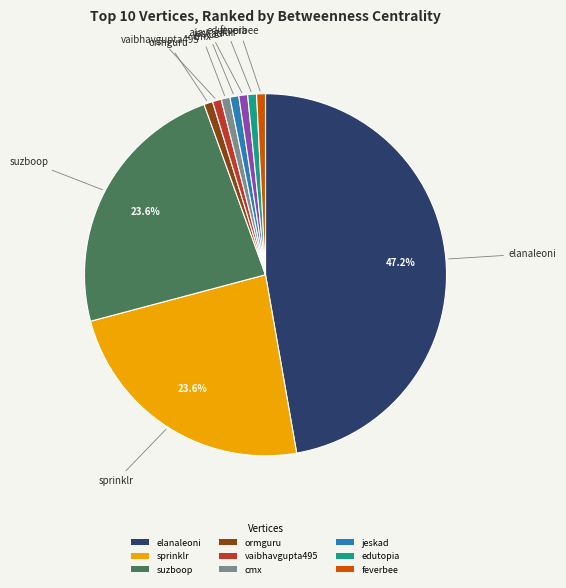

Does any single category account for the majority?

No